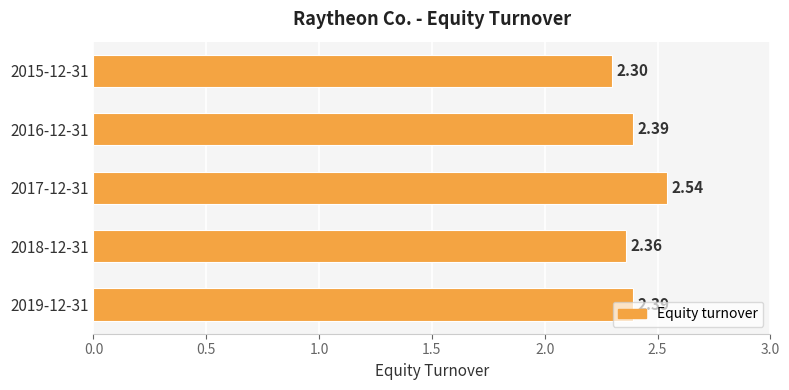

Which has a higher value, 2018-12-31 or 2015-12-31?

2018-12-31